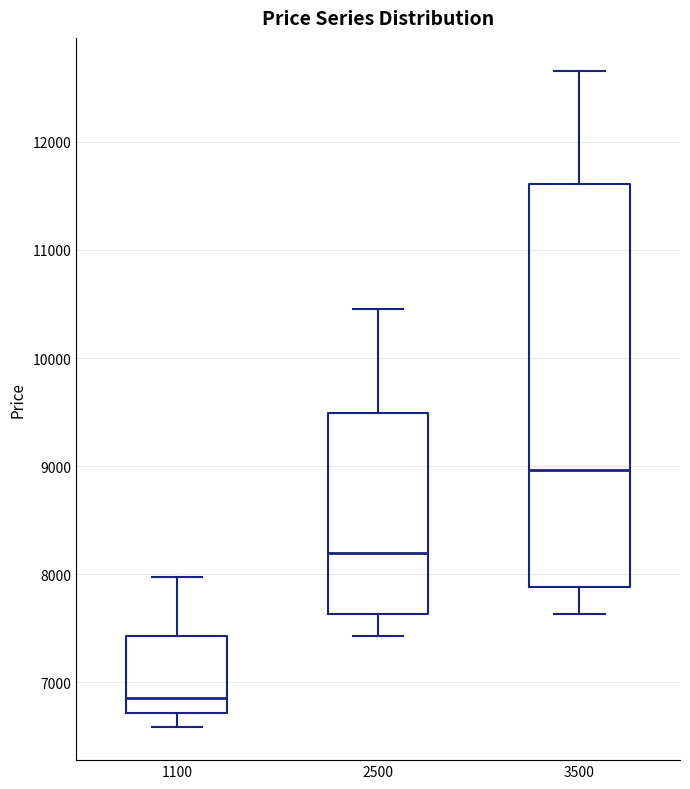

Reading left to right, transcribe this box plot: for each box, give where its median line is, the range the box spans, and where its two whiskers end, as read against the y-axis. The values are not printed on the chart, so give them approximately, as read against the axis.

1100: median 6900, box 6700 to 7400, whiskers 6600 to 8000
2500: median 8200, box 7600 to 9500, whiskers 7400 to 10500
3500: median 9000, box 7900 to 11600, whiskers 7600 to 12700